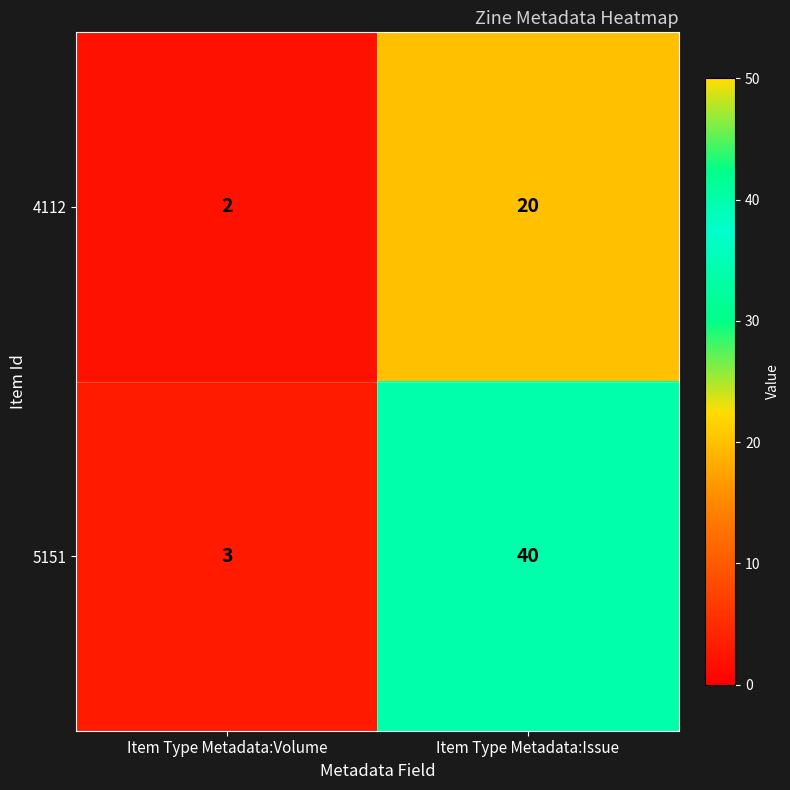

Reading left to right, transcribe all the data shown in this chart.

4112: 2	20
5151: 3	40